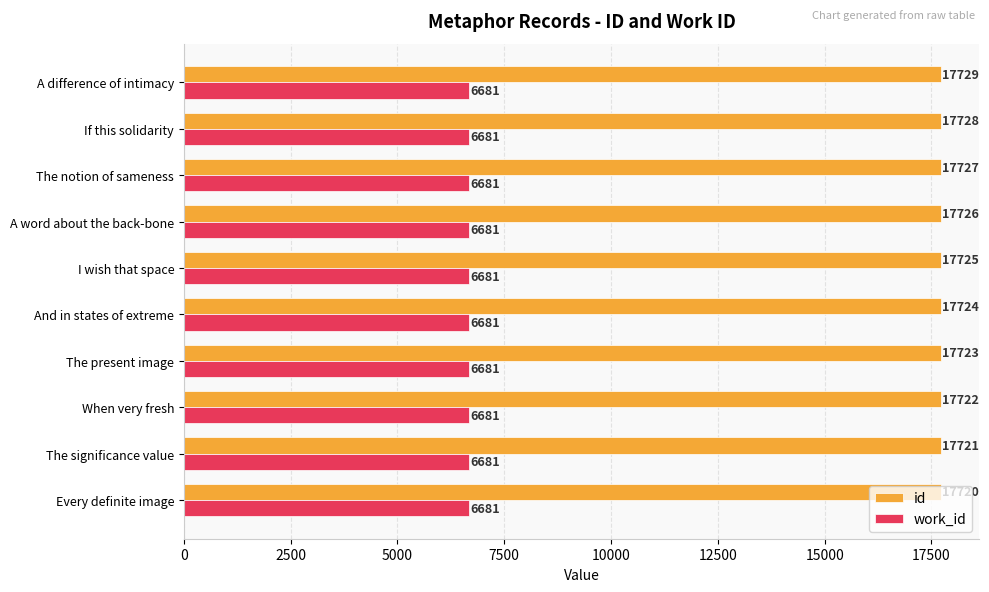

Is it true that id equals 30277 at The significance value?

False